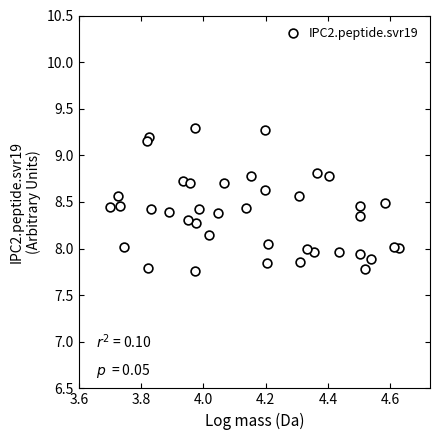

What is the range of Y values (max minus min)?

1.5